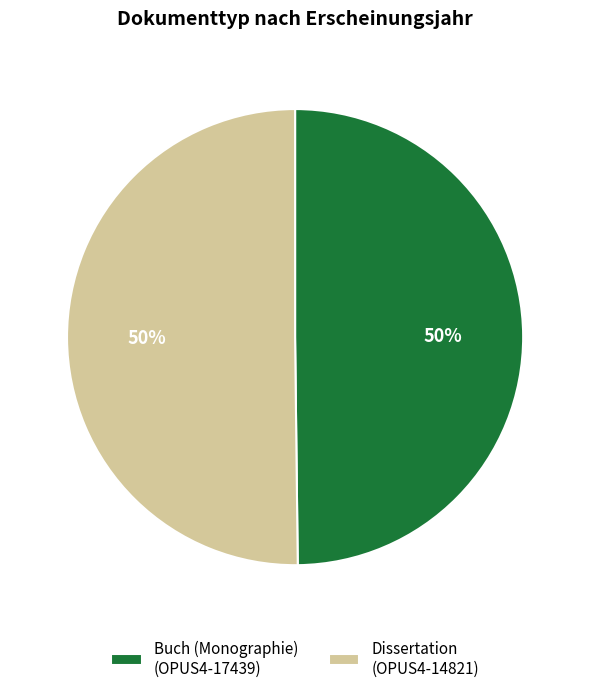

What percentage is the Buch (Monographie) (OPUS4-17439) slice, to the nearest percent?

50%